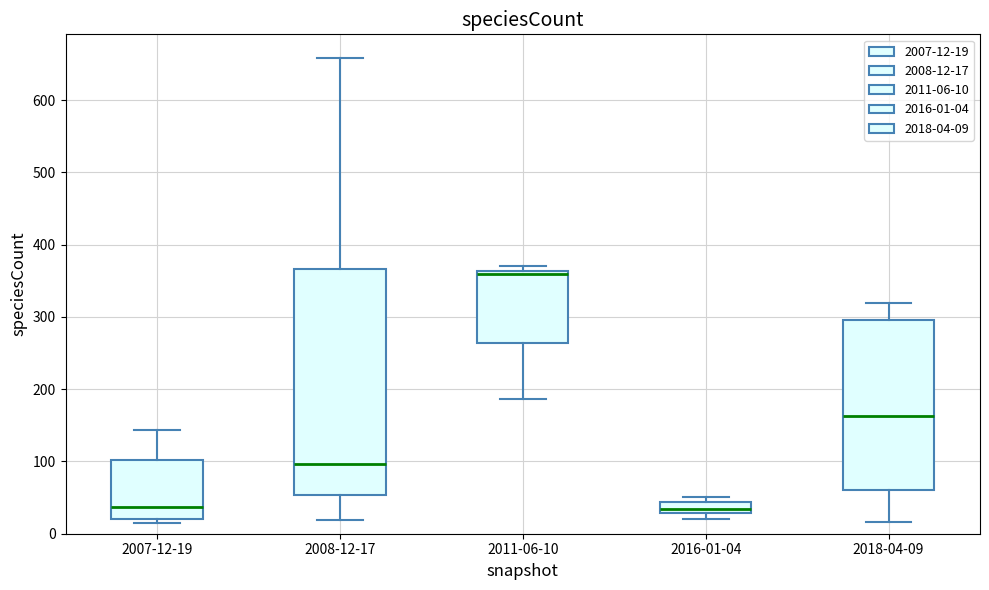

Which box has the highest median line?

2011-06-10